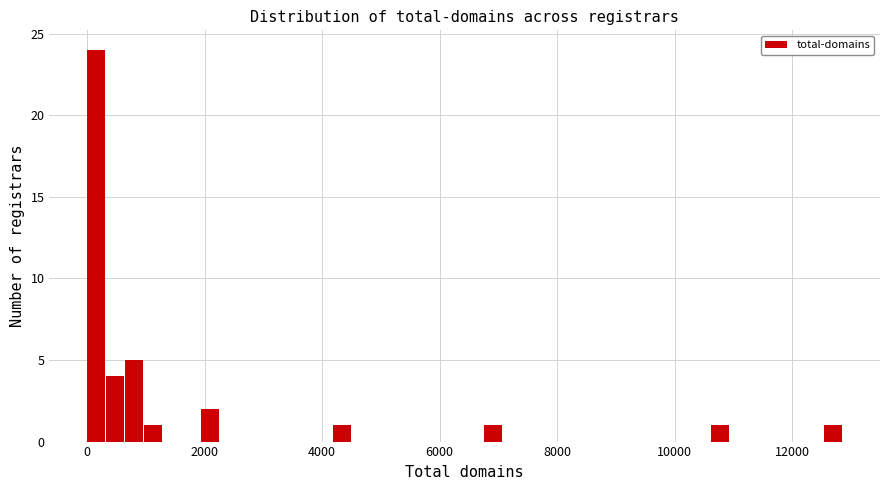

Read against the x-axis, roughly where is the centre of the tallest bar?

200